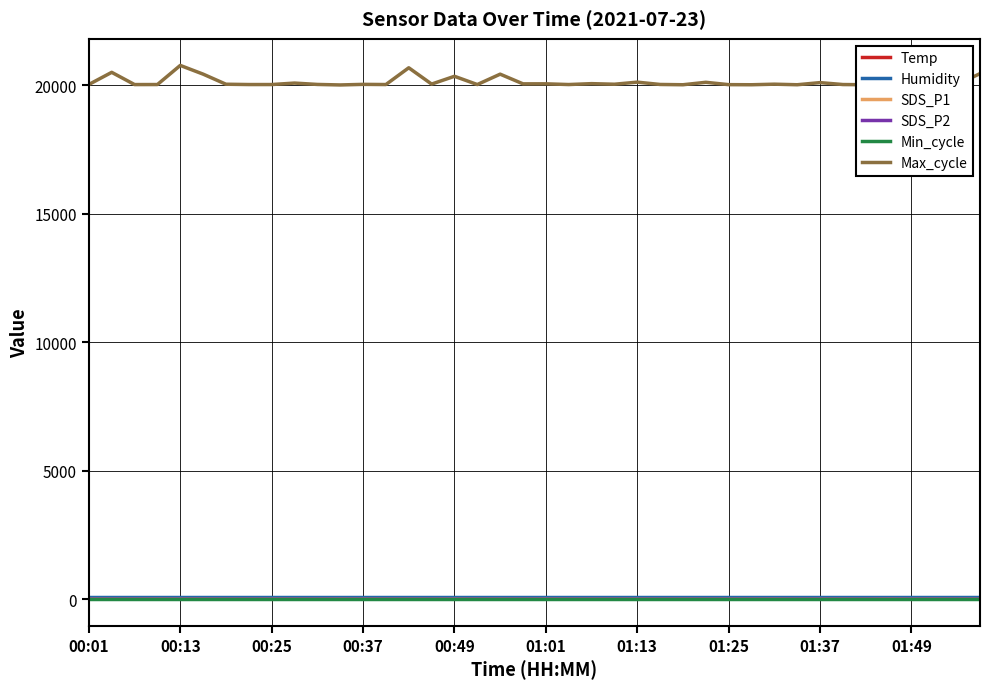

Which series has the largest total across all categories?

Max_cycle